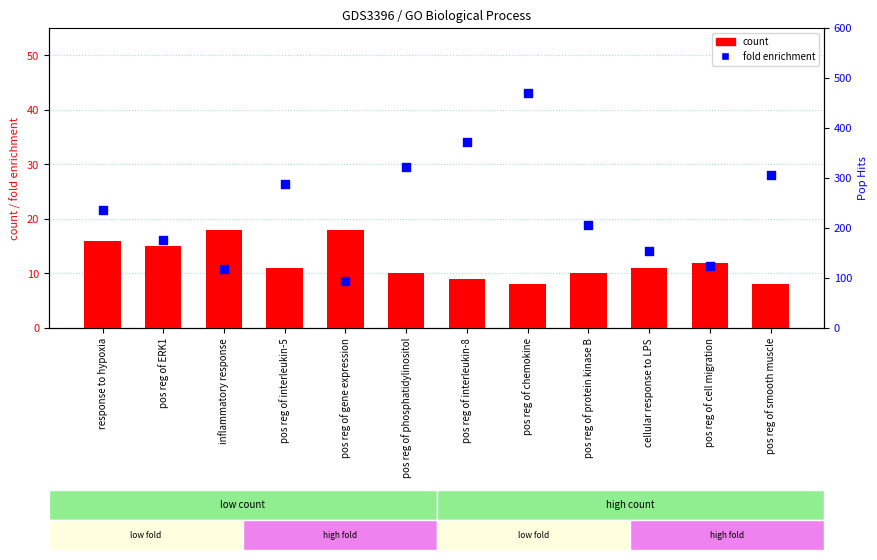

Is the value of count at pos reg of chemokine greater than the value of fold enrichment at pos reg of smooth muscle?

No